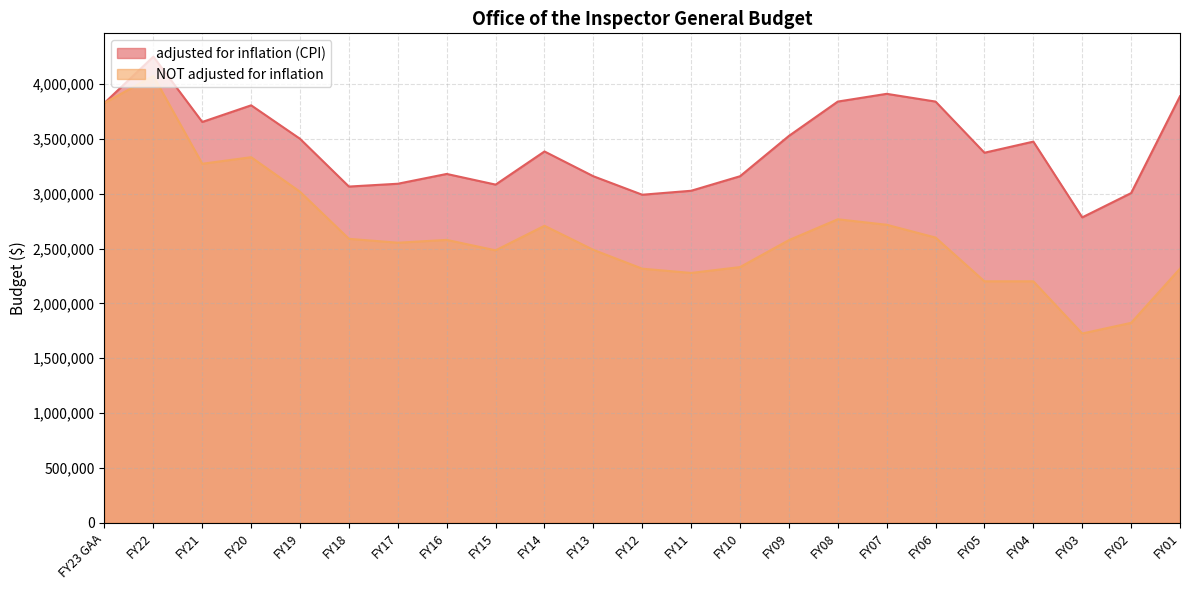

What value does the adjusted for inflation (CPI) series have at FY07, to the nearest 10?

3910090